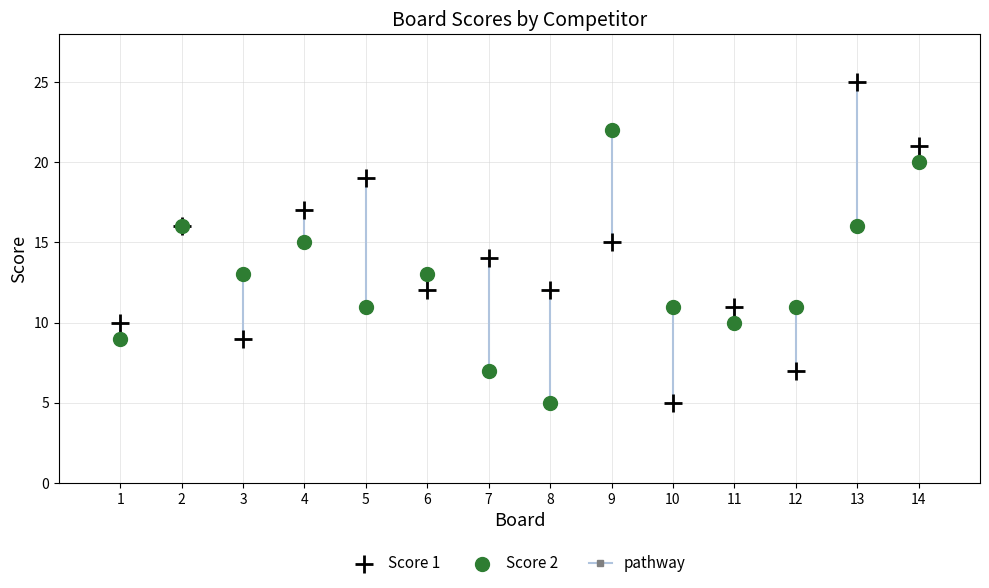

Which series has the widest spread of Y values?

Score 1